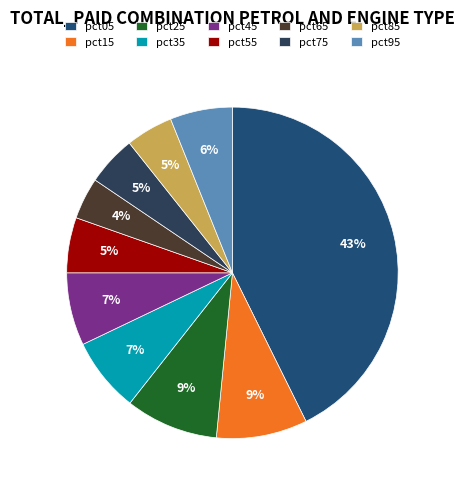

Does any single category account for the majority?

No